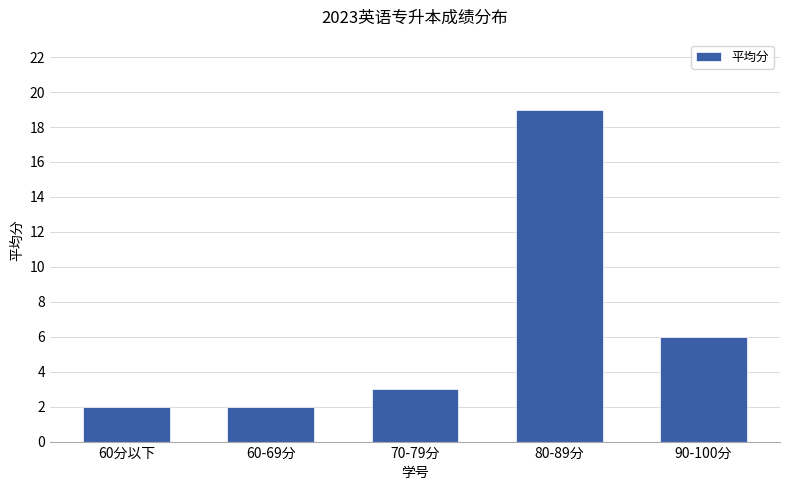

Count the number of categories in the chart.

5